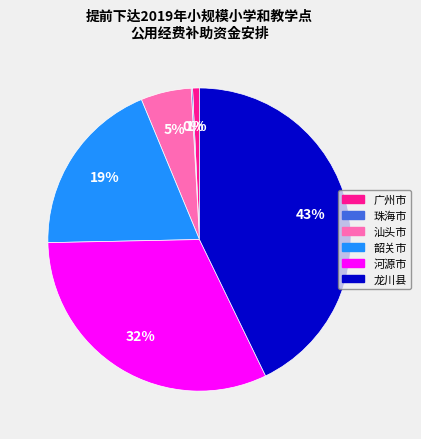

To the nearest percent, what is the difference between the largest and smallest slice percentages?

43%